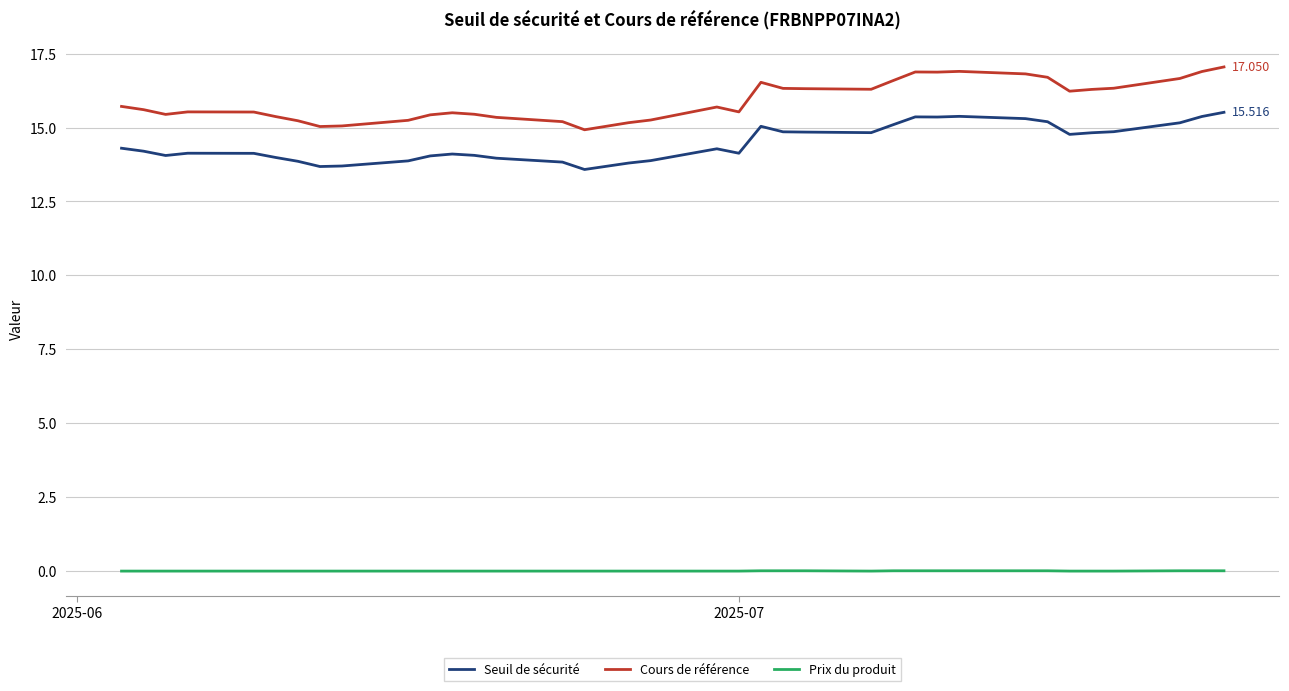

True or false: Prix du produit and Seuil de sécurité cross at least once.

False